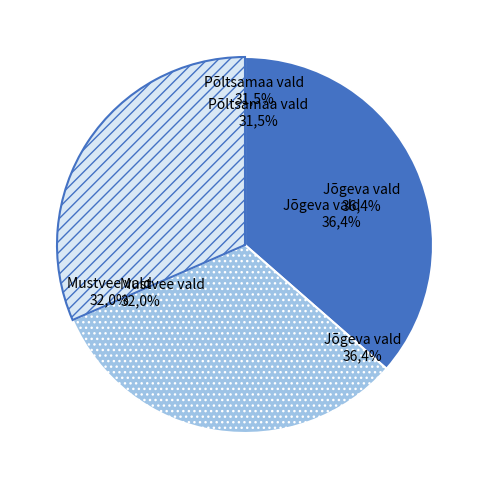

Is it true that Põltsamaa vald is 32% of the pie?

True